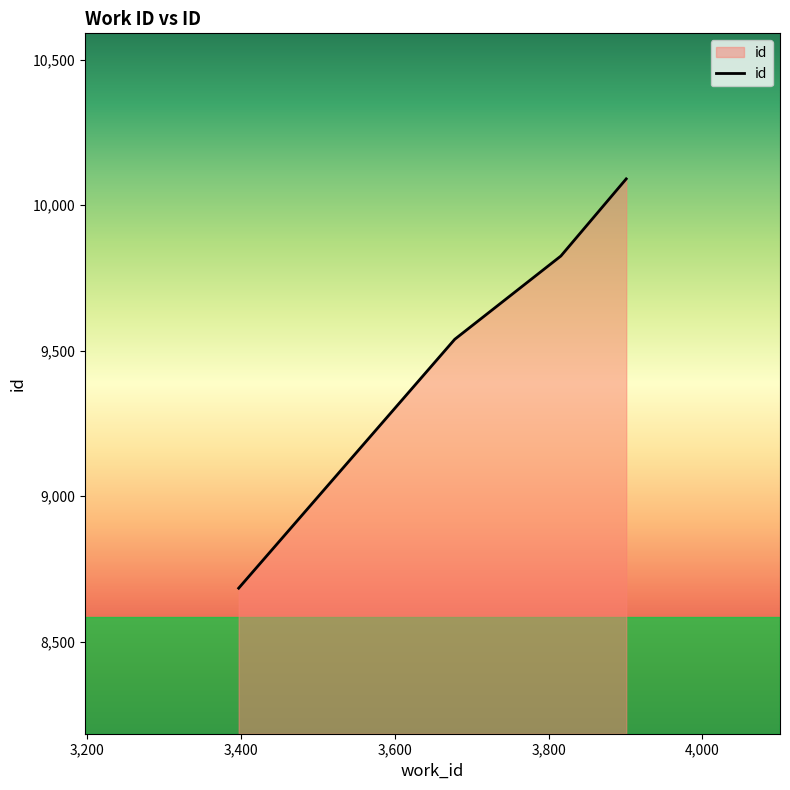

What is the difference between the maximum and minimum values?

1406